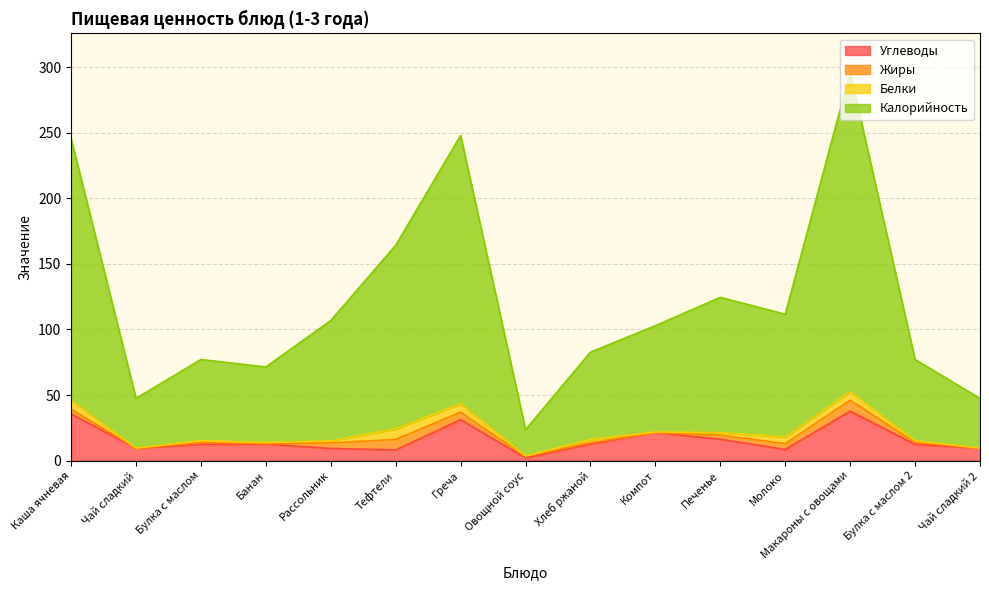

True or false: Калорийность and Углеводы cross at least once.

False